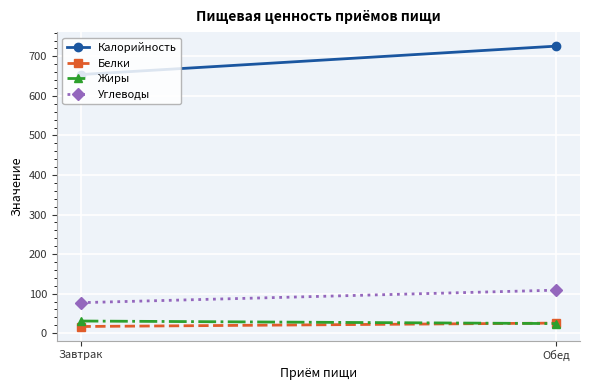

Is it true that Калорийность equals 153.5 at Обед?

False